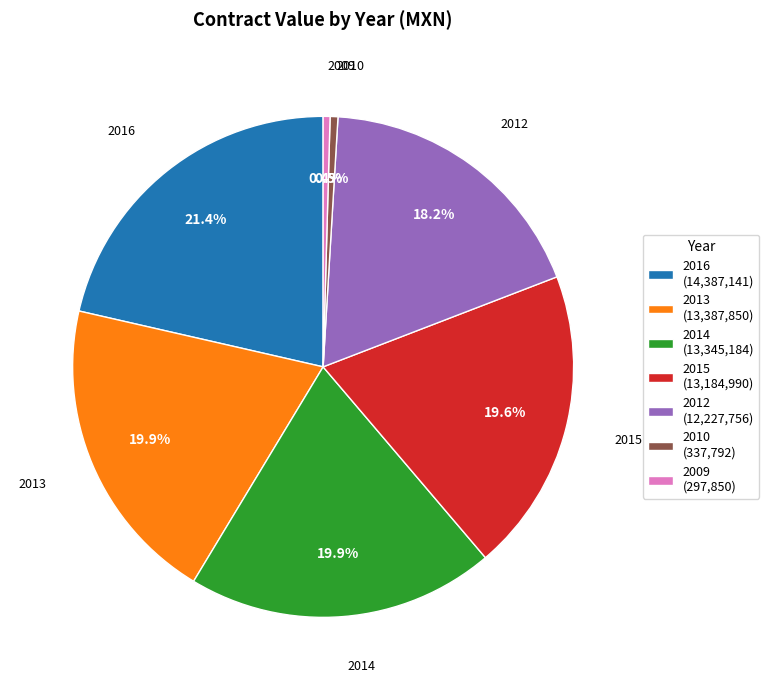

To the nearest percent, what is the difference between the largest and smallest slice percentages?

21%